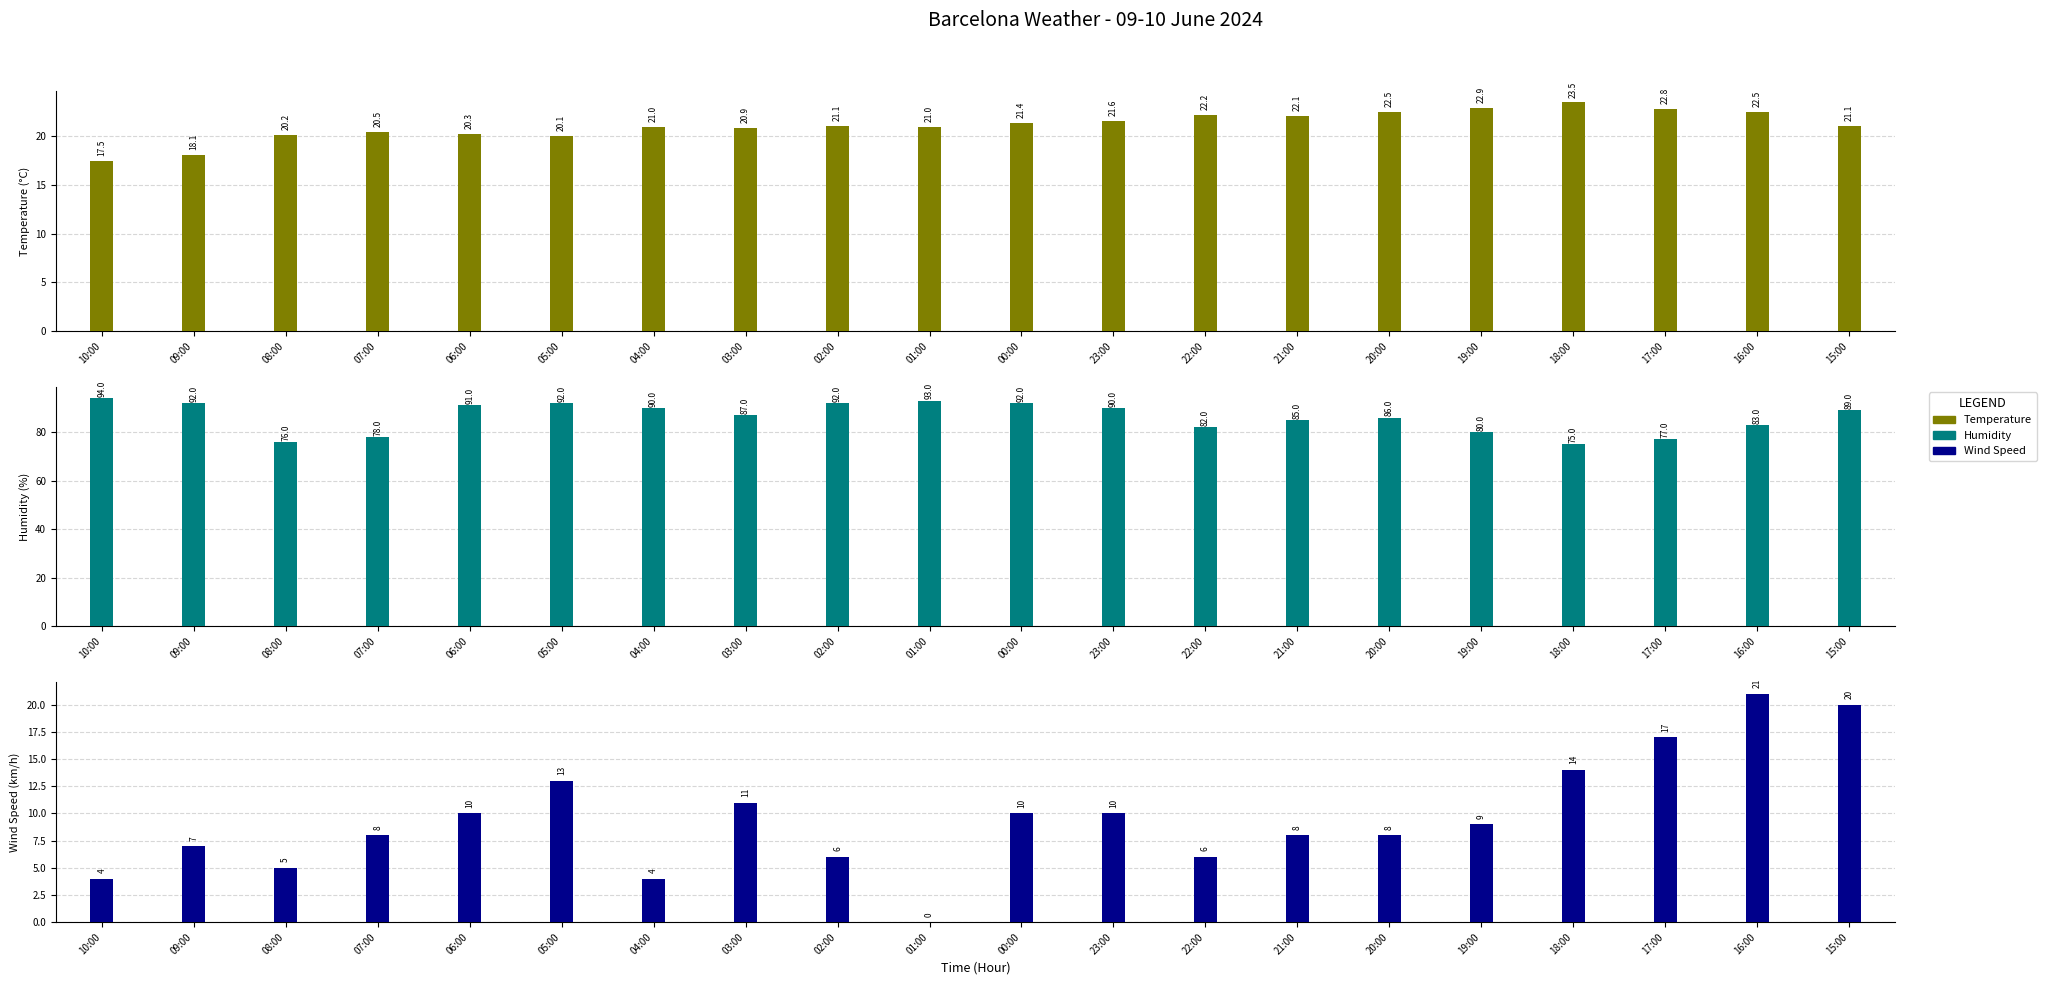

What is the sum of all Humidity values?

1724